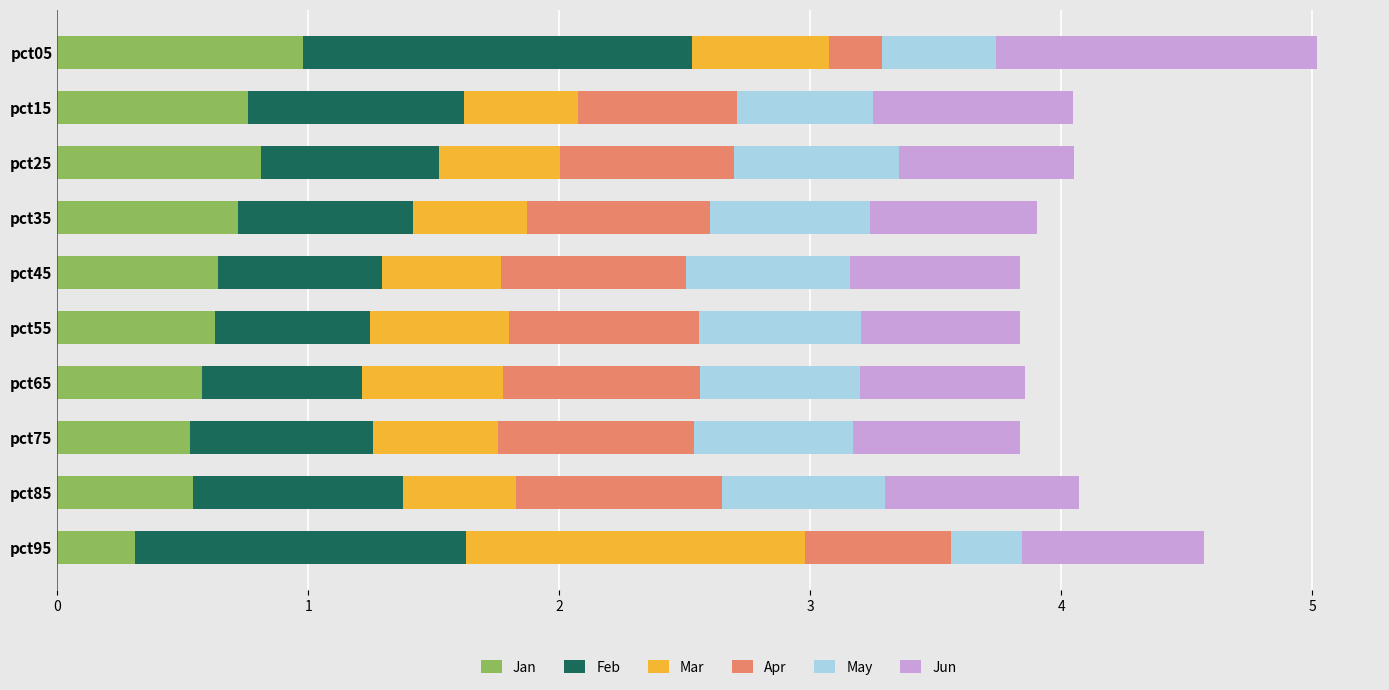

What is the total value across all series at pct95?

4.6